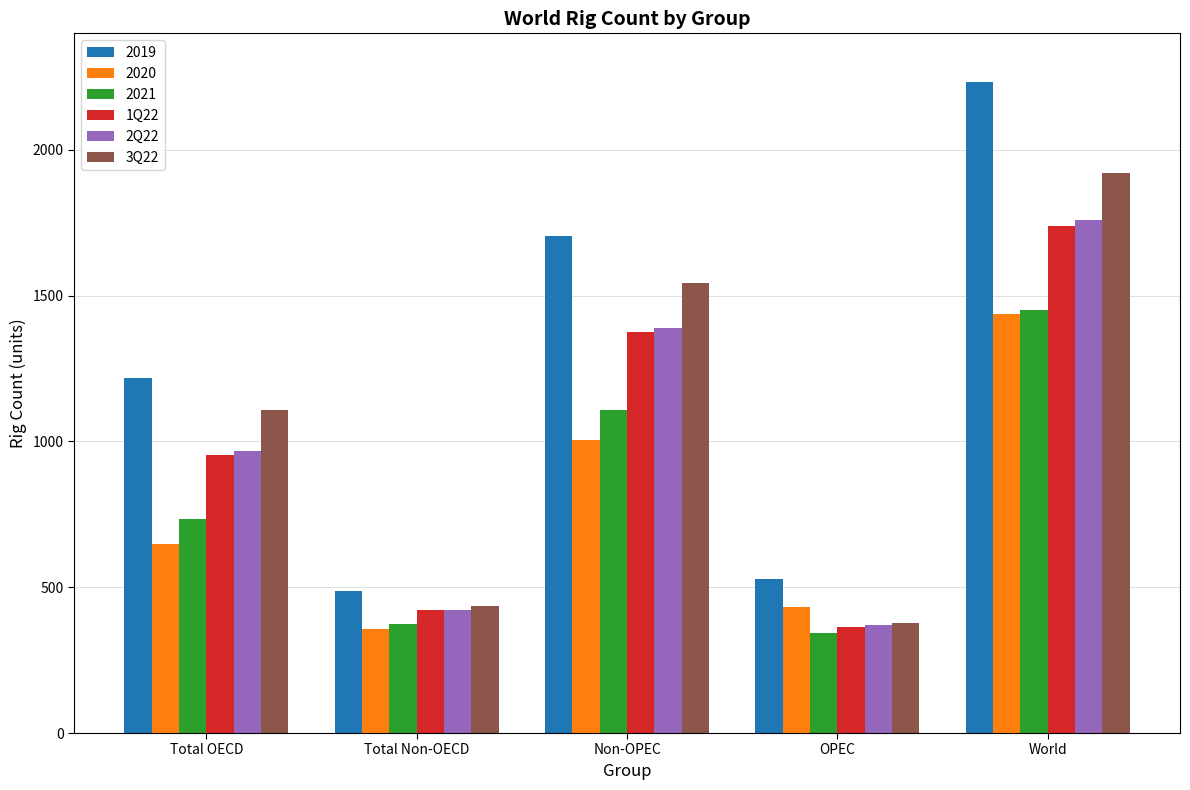

Which category has the lowest value in the 2Q22 series?

OPEC